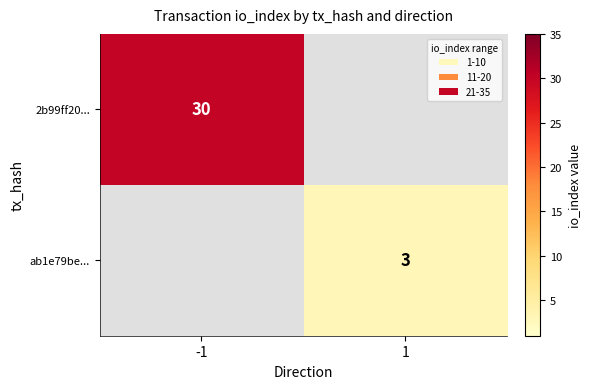

The value of 2b99ff20... at -1 is 30. True or false?

True